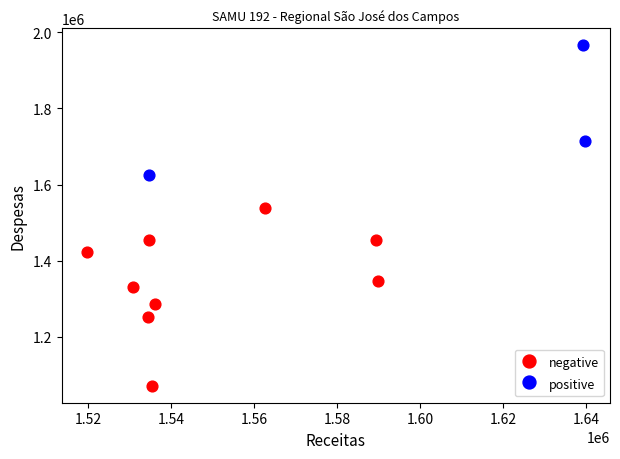

Which series reaches the minimum Y coordinate?

negative